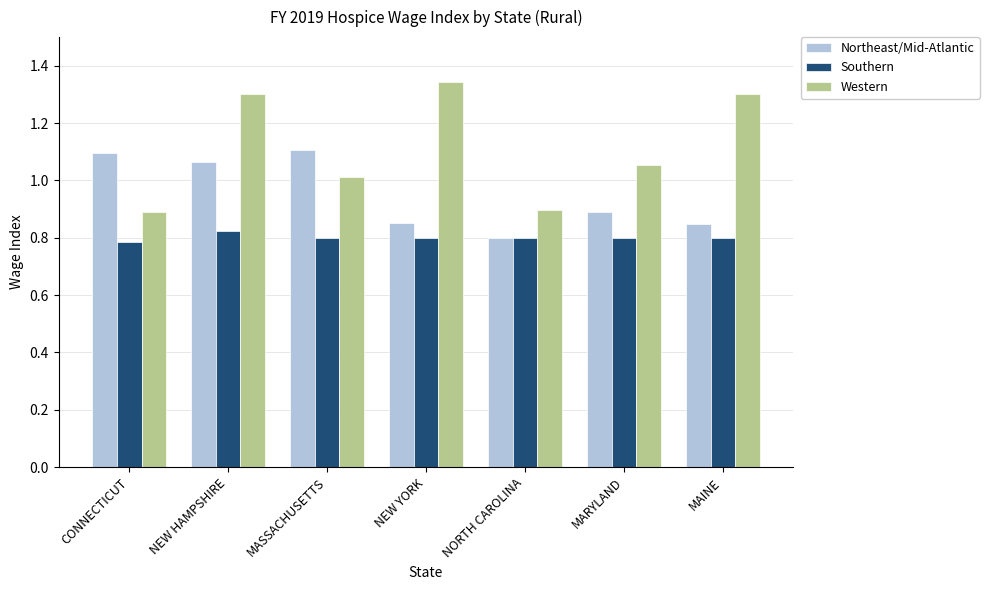

List the series in order of their peak value, highest first.

Western, Northeast/Mid-Atlantic, Southern